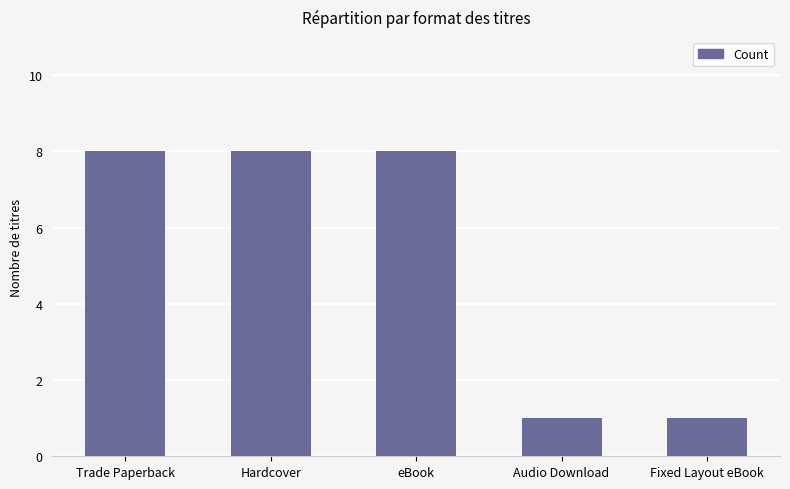

What value does the data have at eBook?

8